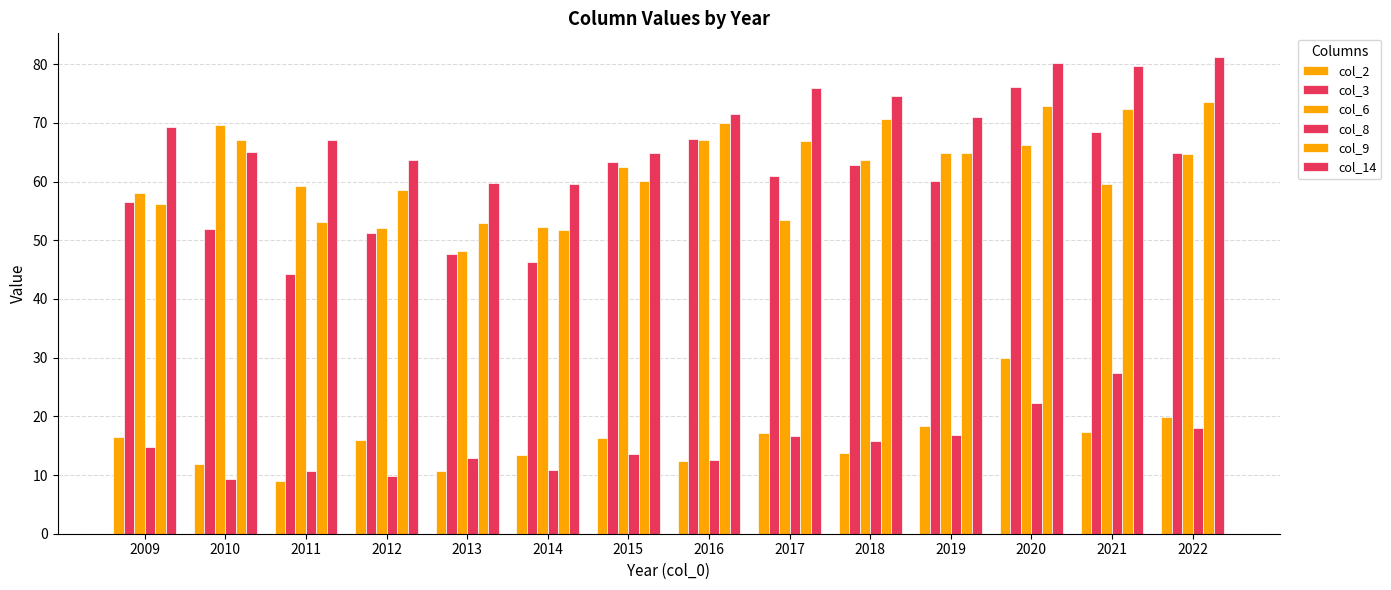

Is it true that col_3 equals 63.7 at 2011?

False